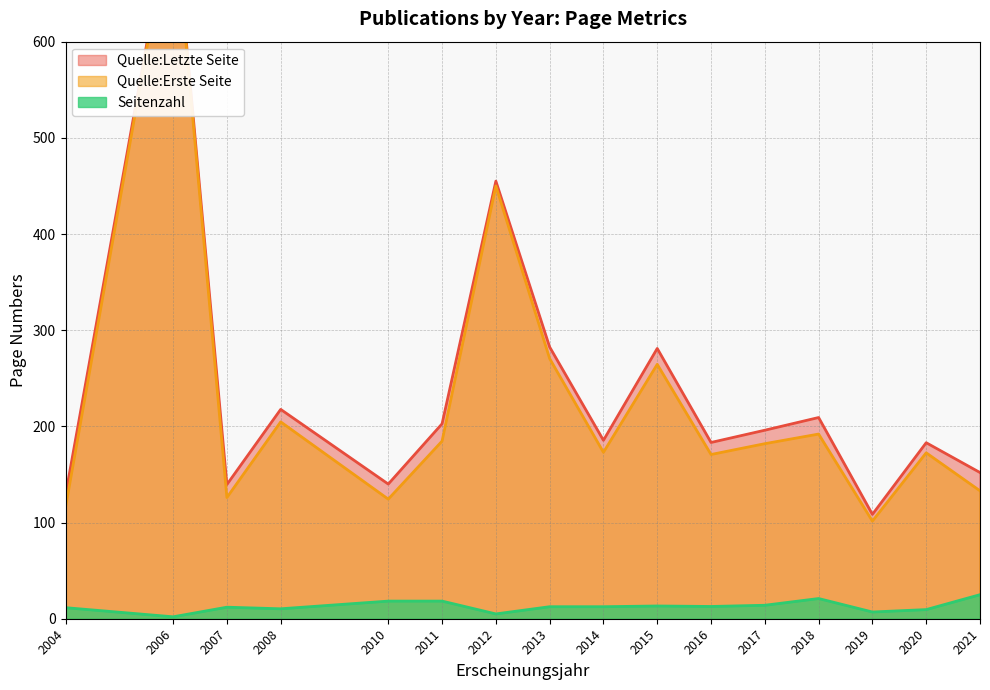

What is the difference between the maximum and second lowest values in the Seitenzahl series?

20.0